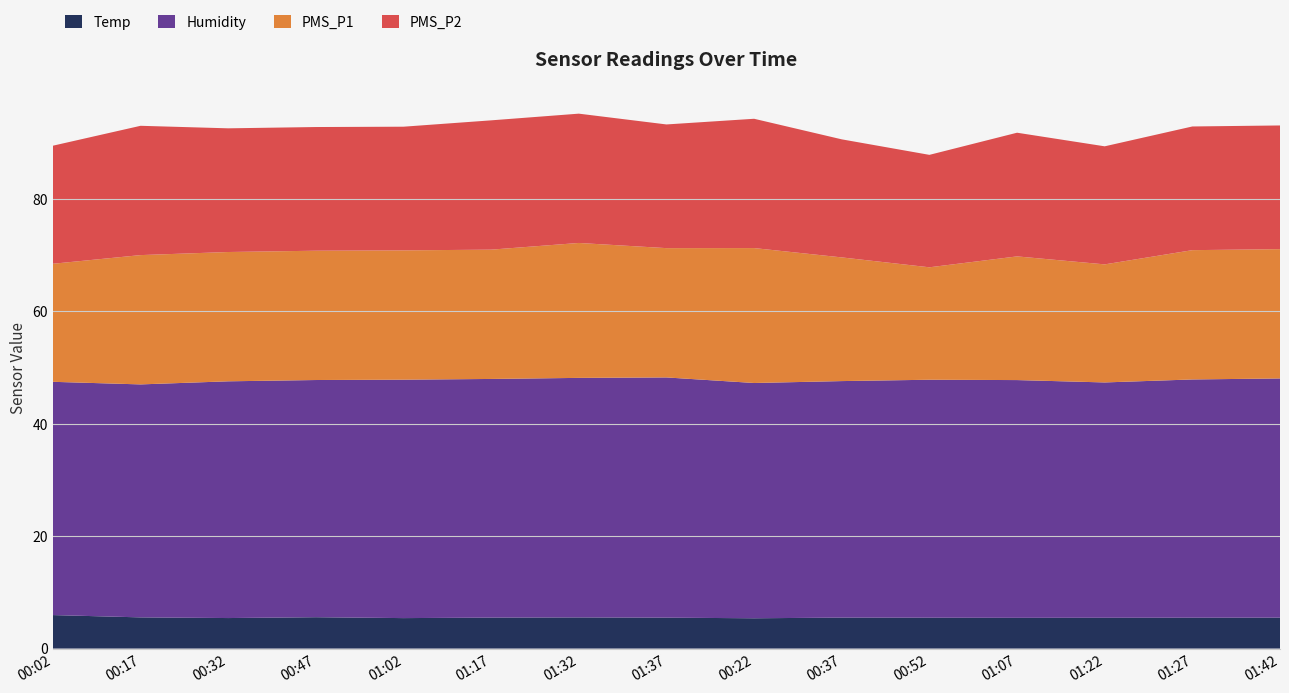

Reading left to right, transcribe all the data shown in this chart.

Temp: 6.0	5.5	5.4	5.6	5.4	5.5	5.5	5.5	5.4	5.5	5.5	5.5	5.5	5.5	5.5
Humidity: 41.5	41.4	42.1	42.2	42.4	42.5	42.6	42.7	41.9	42.1	42.3	42.3	41.9	42.4	42.5
PMS_P1: 21.0	23.0	23.0	23.0	23.0	23.0	24.0	23.0	24.0	22.0	20.0	22.0	21.0	23.0	23.0
PMS_P2: 21.0	23.0	22.0	22.0	22.0	23.0	23.0	22.0	23.0	21.0	20.0	22.0	21.0	22.0	22.0